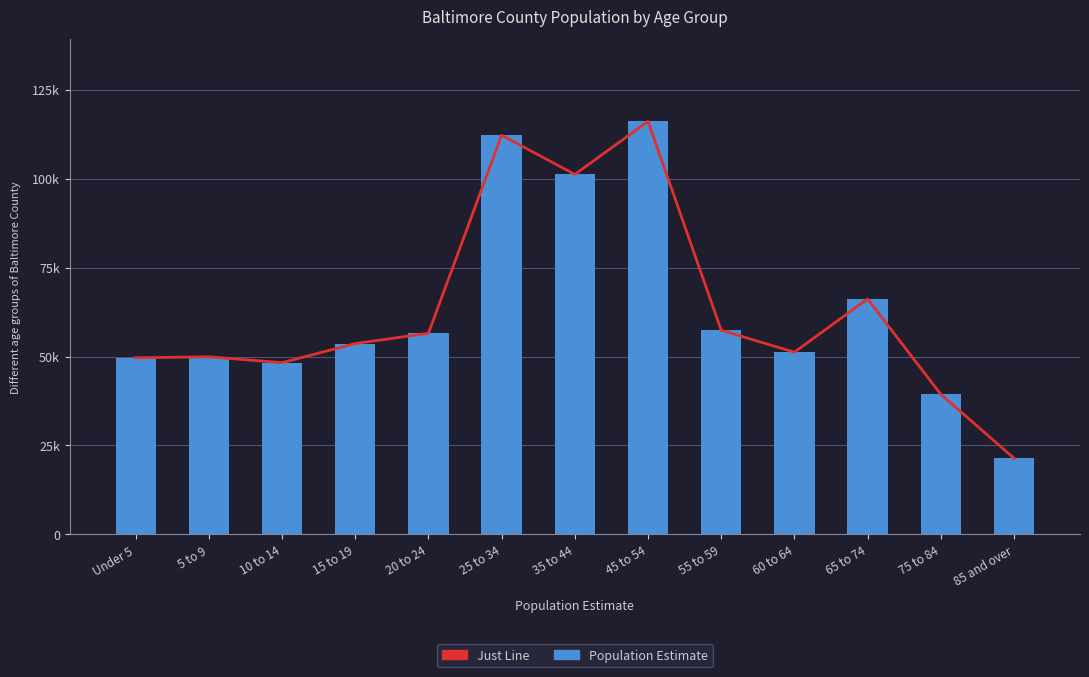

Does the chart contain any negative values?

No